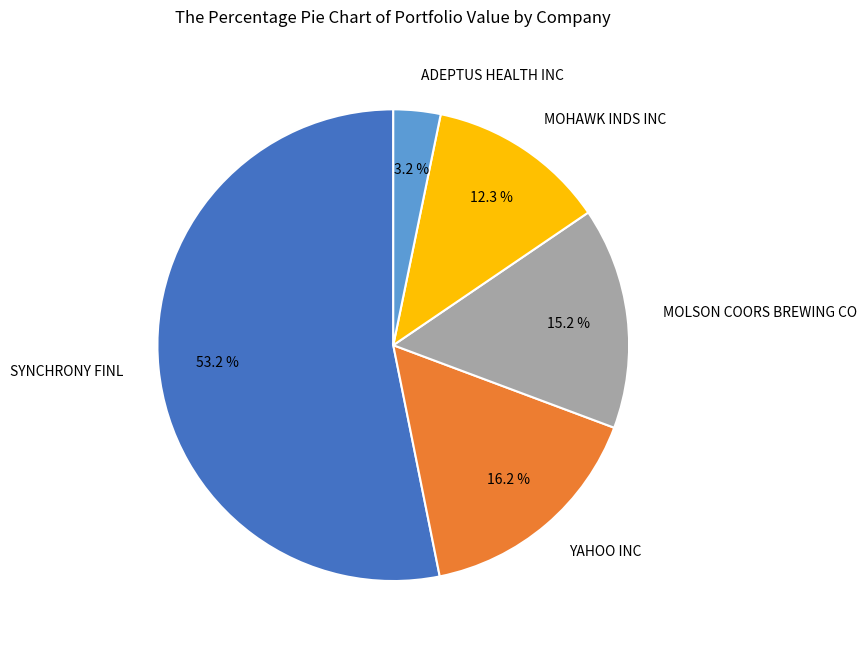

To the nearest percent, what portion does MOHAWK INDS INC represent?

12%